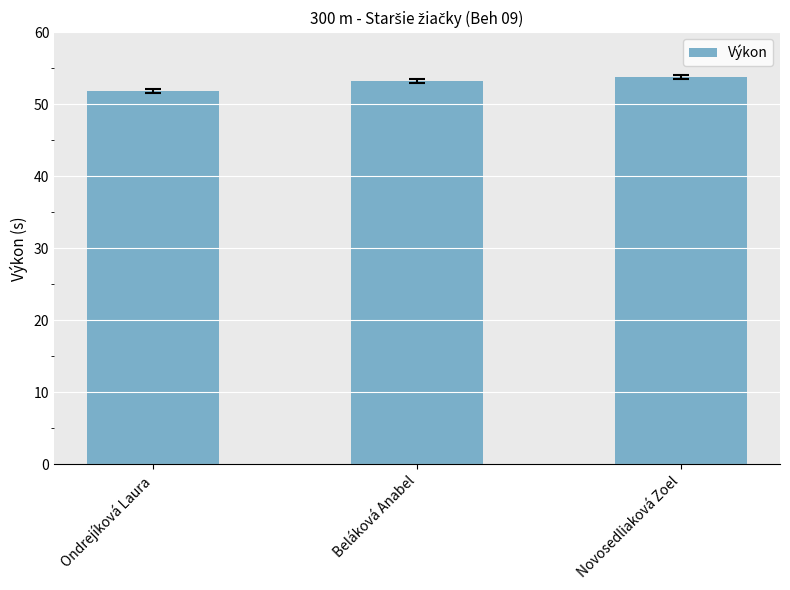

Reading right to left, transcribe all the data shown in this chart.

53.8	53.2	51.9